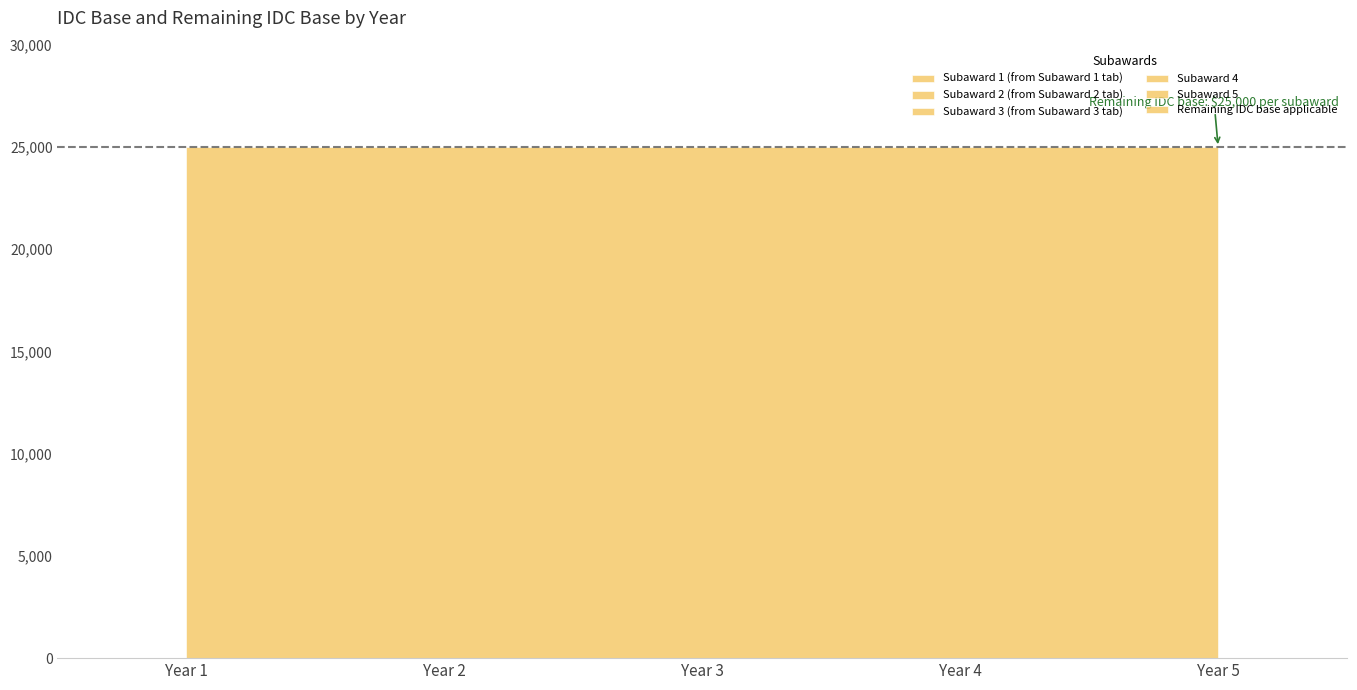

True or false: Remaining IDC base applicable and Subaward 4 intersect in this chart.

False